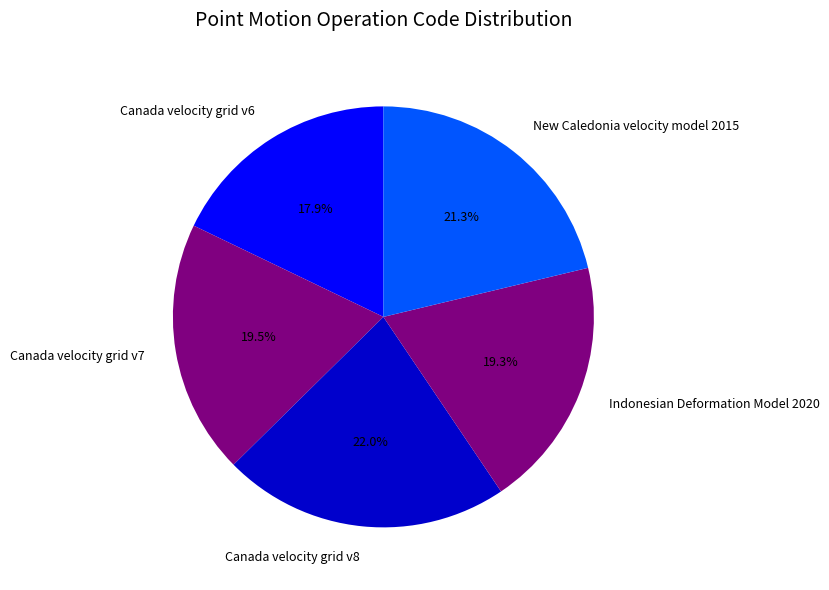

What is the ratio of the value at New Caledonia velocity model 2015 to the value at Canada velocity grid v8?

1.0